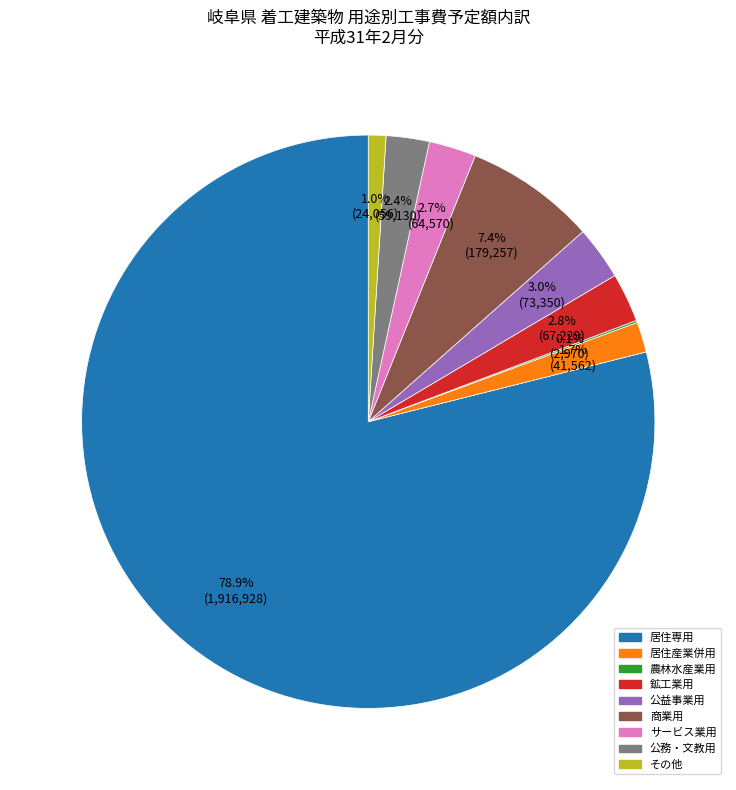

Which slice is the largest?

居住専用